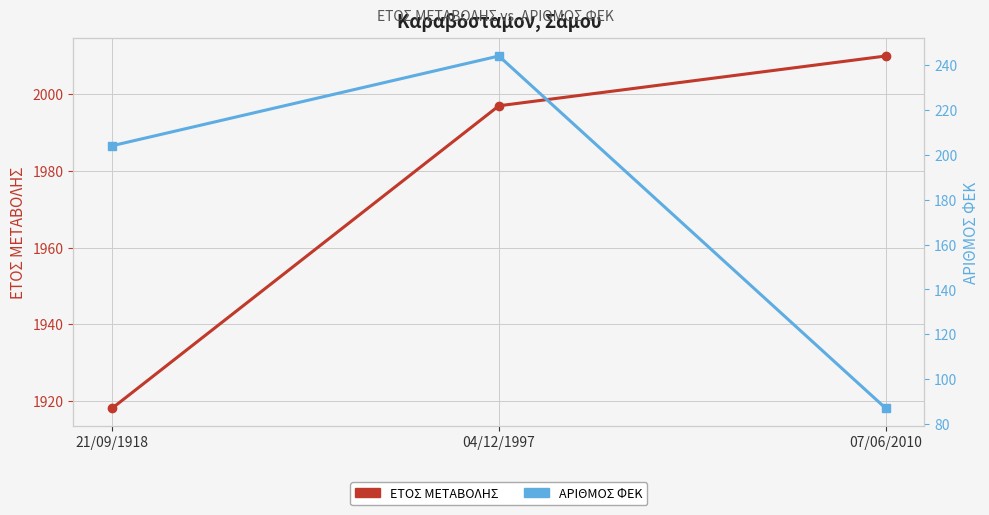

The value of ΕΤΟΣ ΜΕΤΑΒΟΛΗΣ at 21/09/1918 is 1918. True or false?

True